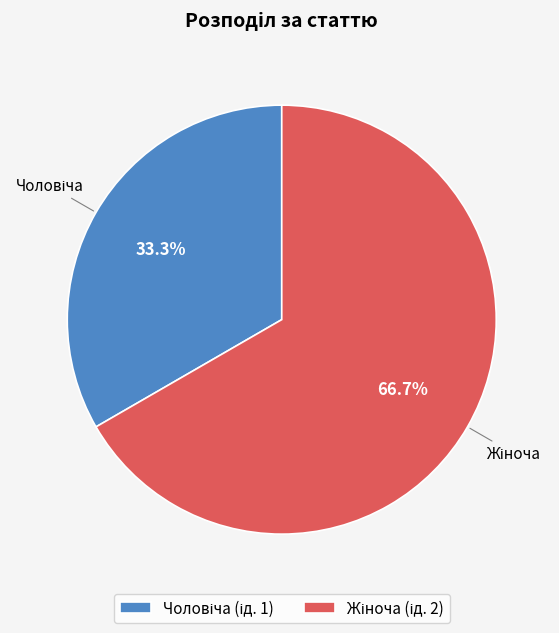

Is there any slice that represents more than half of the pie?

Yes